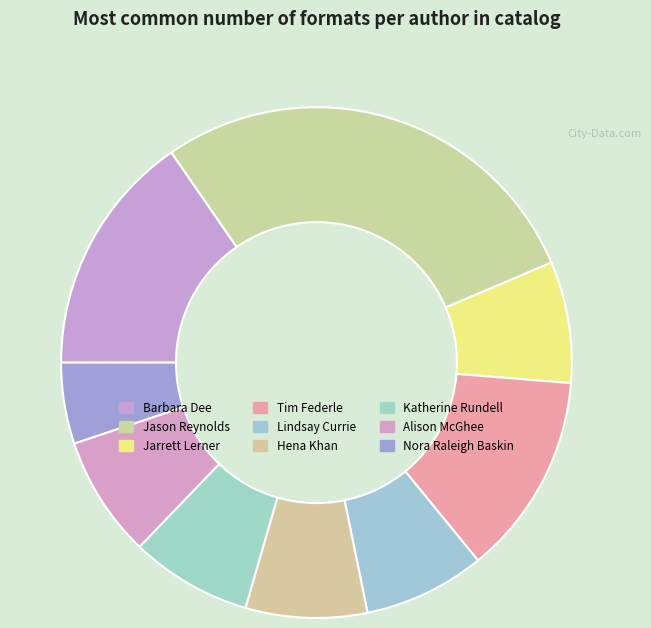

What is the smallest slice in the pie chart?

Nora Raleigh Baskin